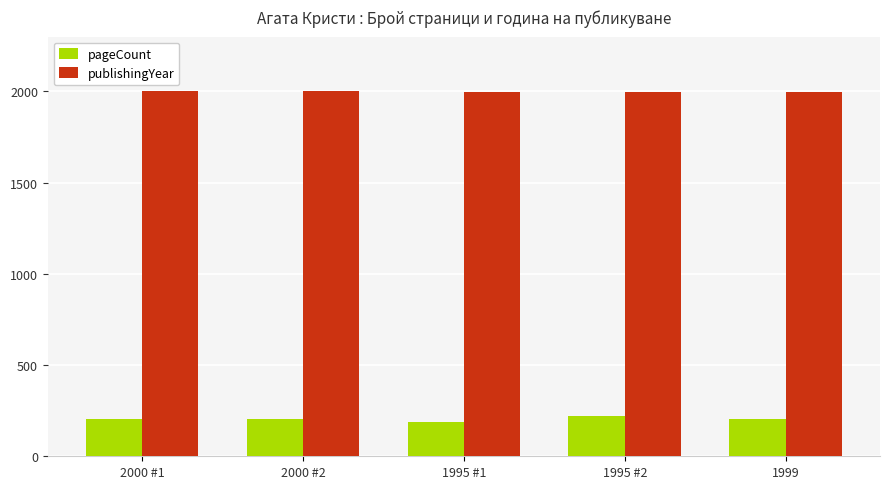

What is the lowest value of the publishingYear series?

1995